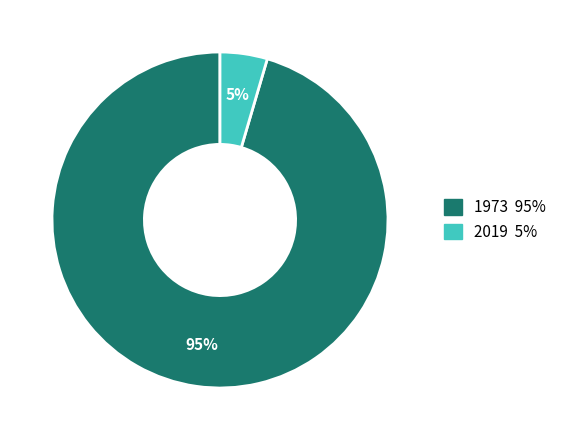

Count the number of slices in the pie.

2